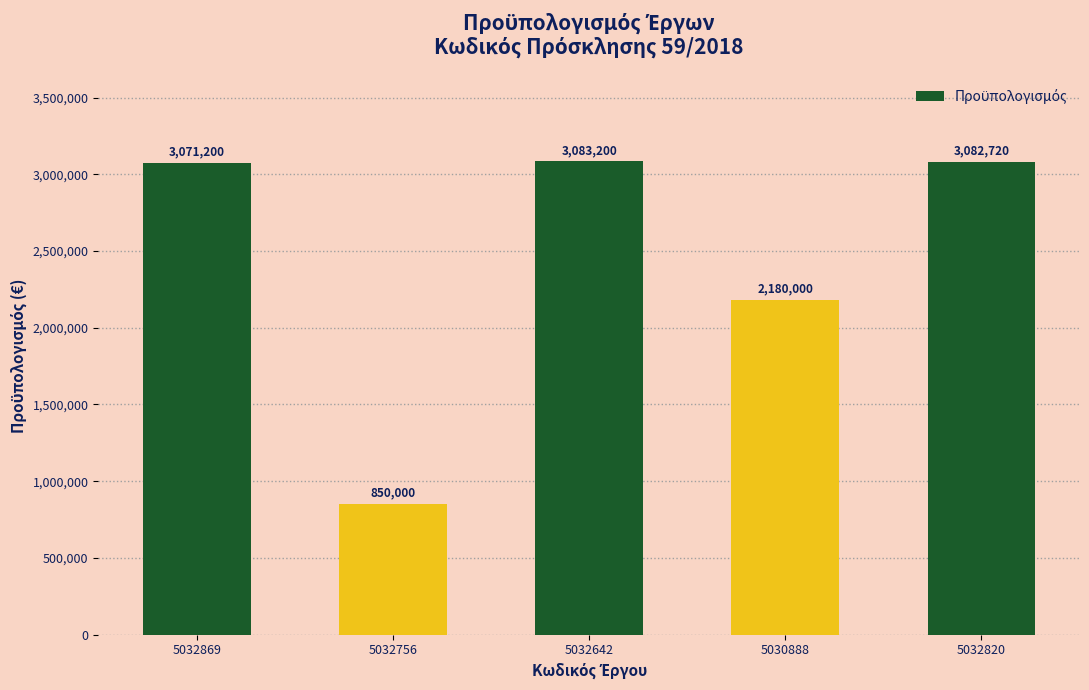

Which label corresponds to the smallest value in the chart?

5032756